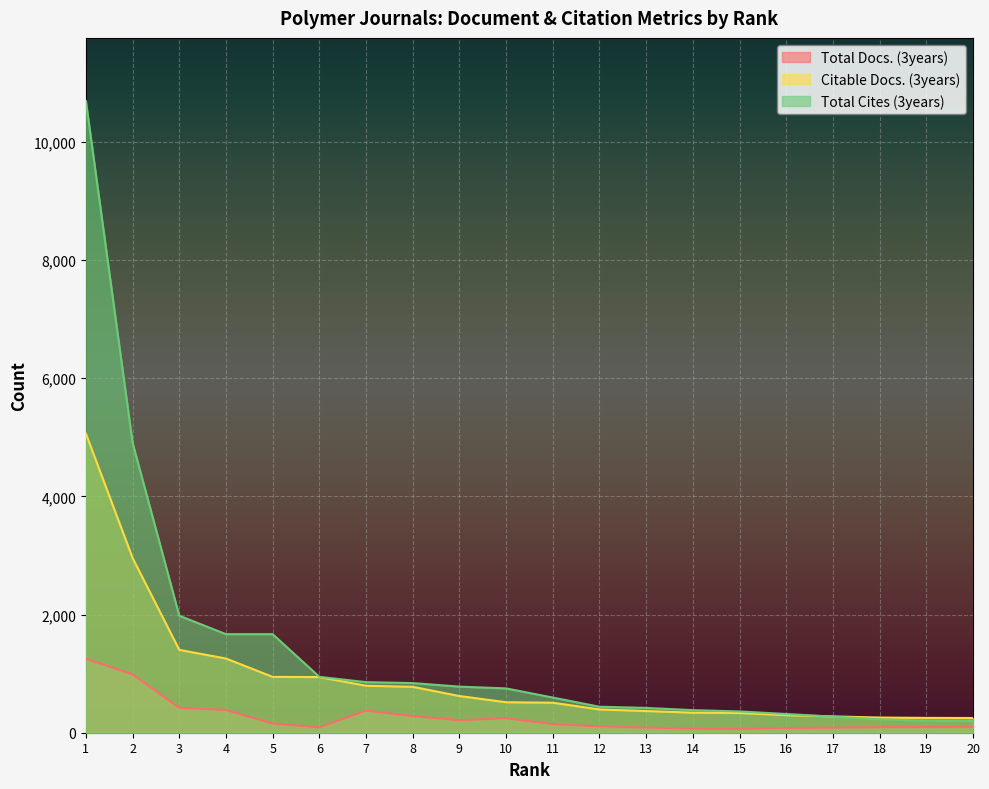

What is the total value across all series at 11?

1249